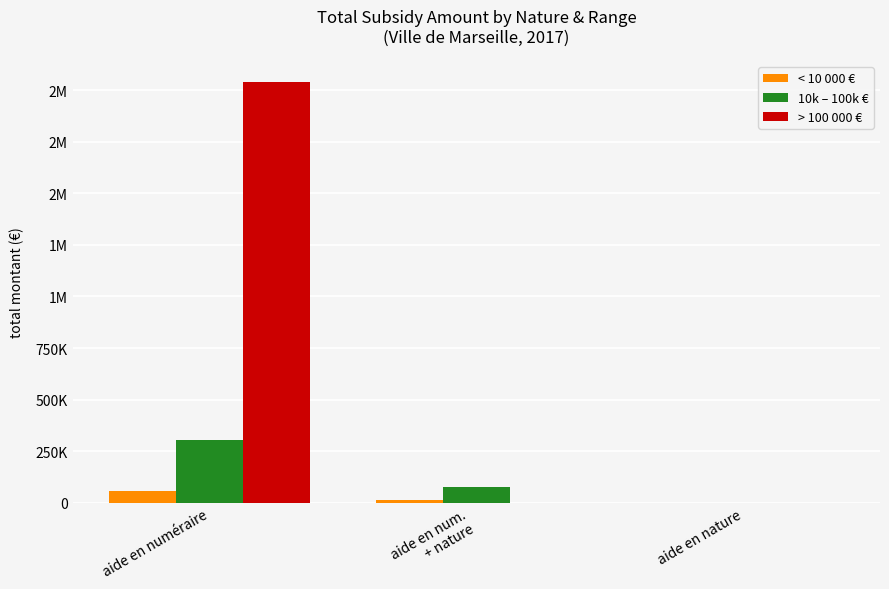

Does the chart contain stacked bars?

No